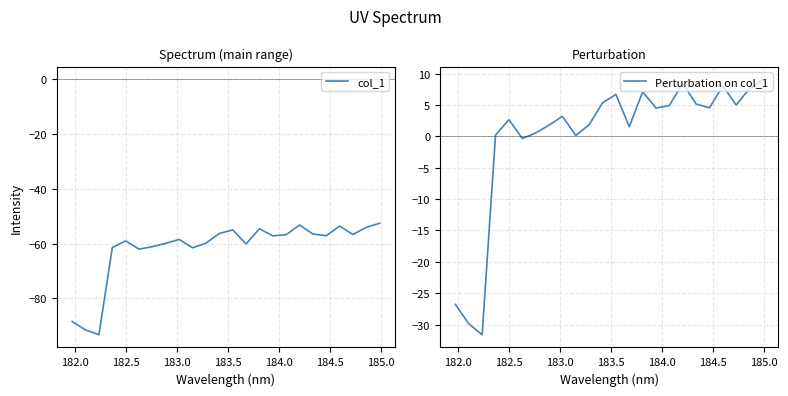

Is it true that Perturbation on col_1 equals 1.9 at 14?

False